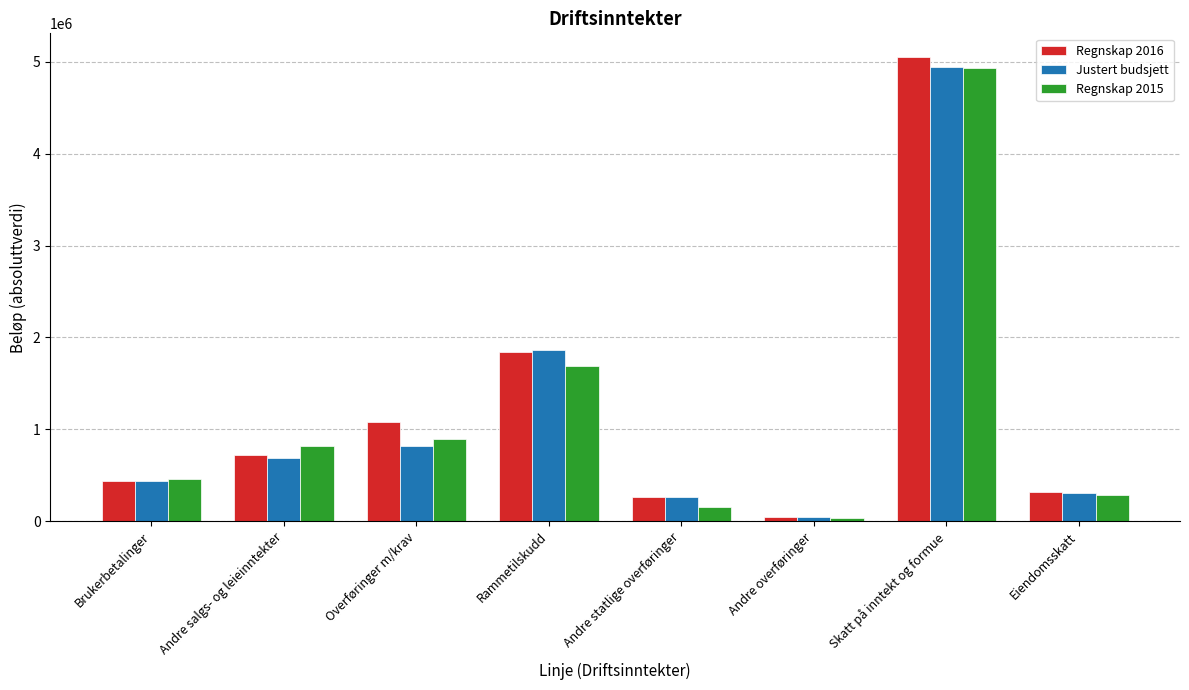

Which series changed the most between Andre statlige overføringer and Skatt på inntekt og formue?

Regnskap 2016